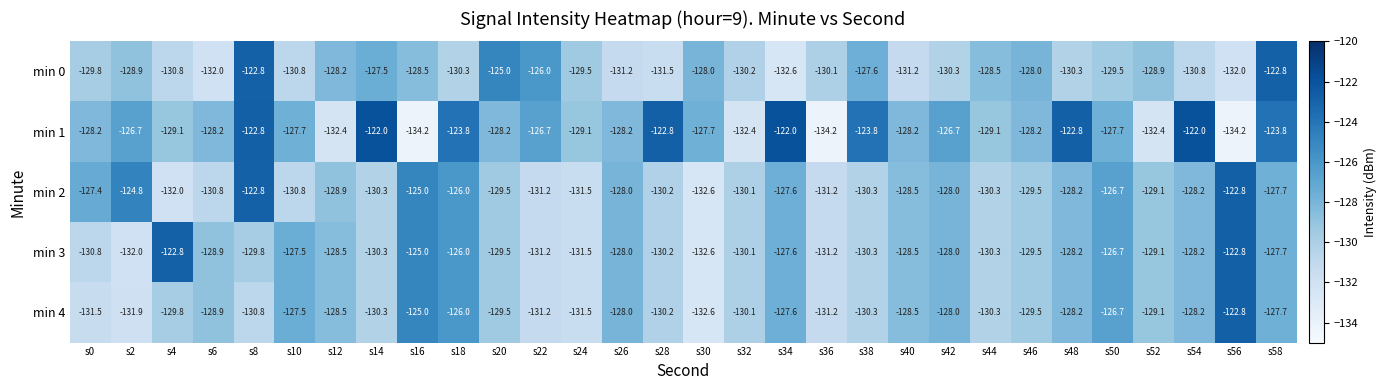

True or false: min 1 has a value of -128.2 at s20.

True